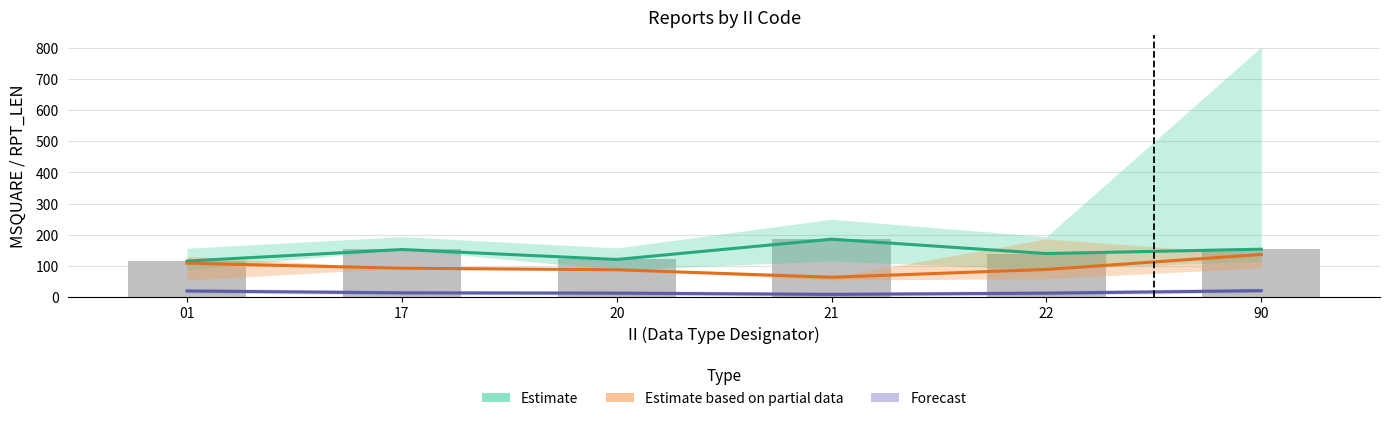

What is the sum of the Forecast values at 01 and 20?

33